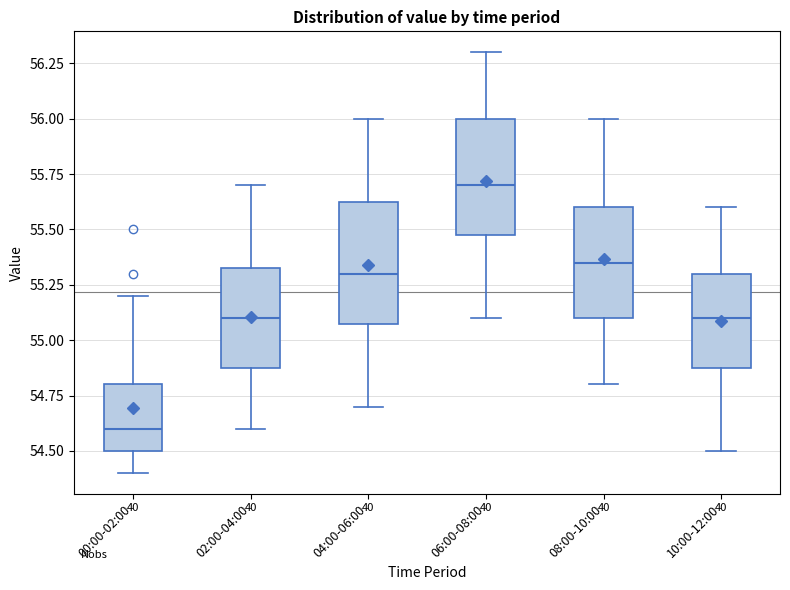

Which box has the lowest median line?

00:00-02:00